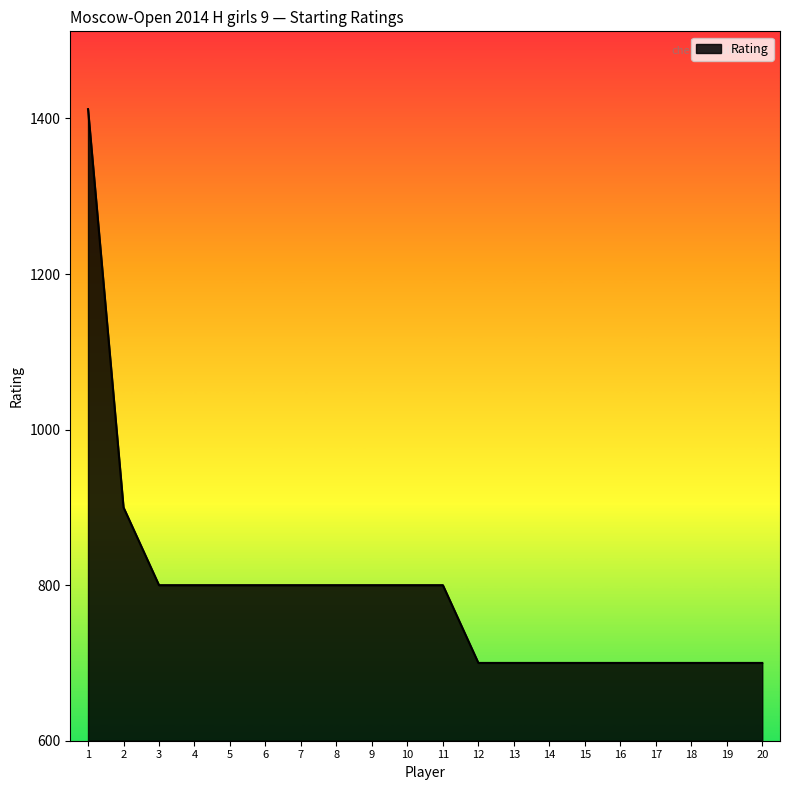

Approximately how many times larger is the value at 20 compared to 19?

1.0